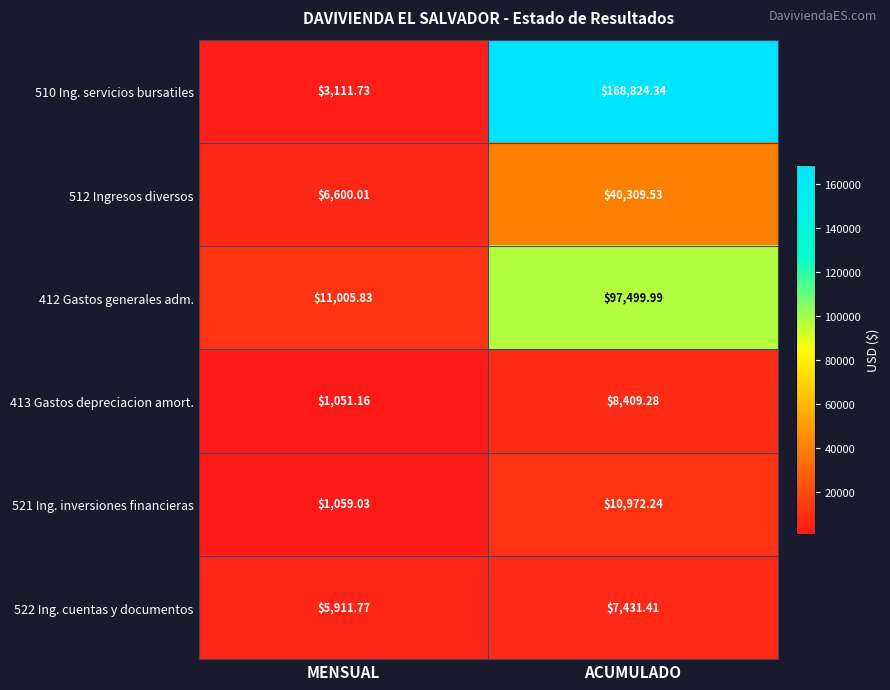

Is the value of 510 Ing. servicios bursatiles at MENSUAL greater than the value of 521 Ing. inversiones financieras at MENSUAL?

Yes